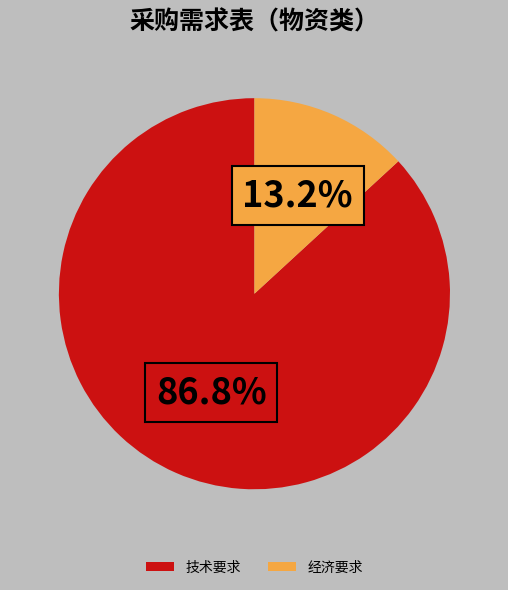

What is the ratio of the value at 技术要求 to the value at 经济要求?

6.6